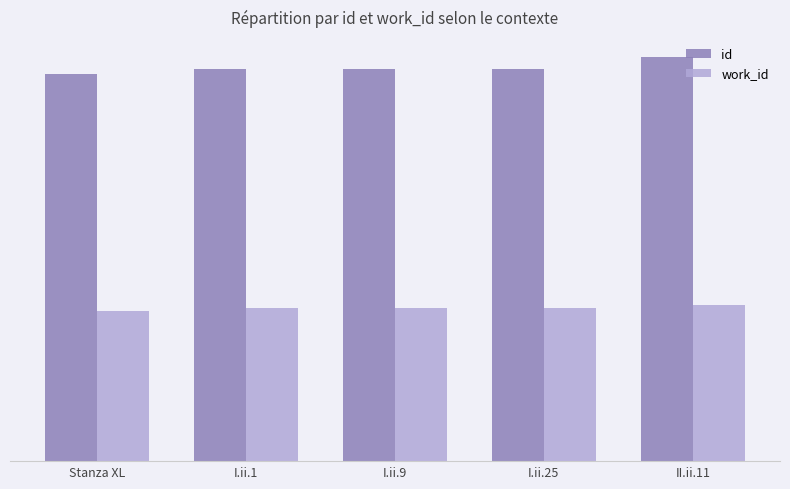

What is the difference between the maximum and minimum values in the id series?

438